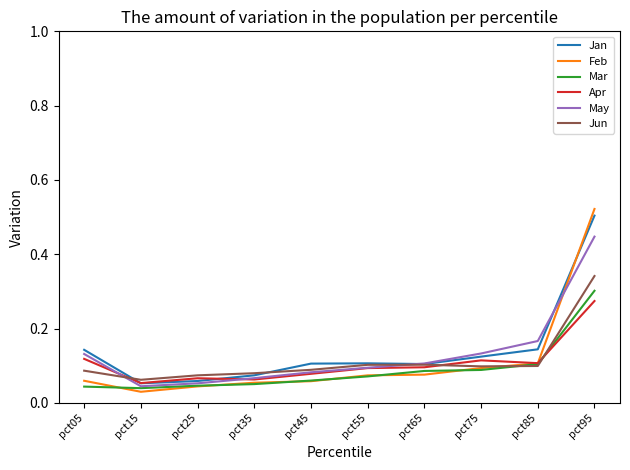

True or false: May and Jun cross at least once.

True